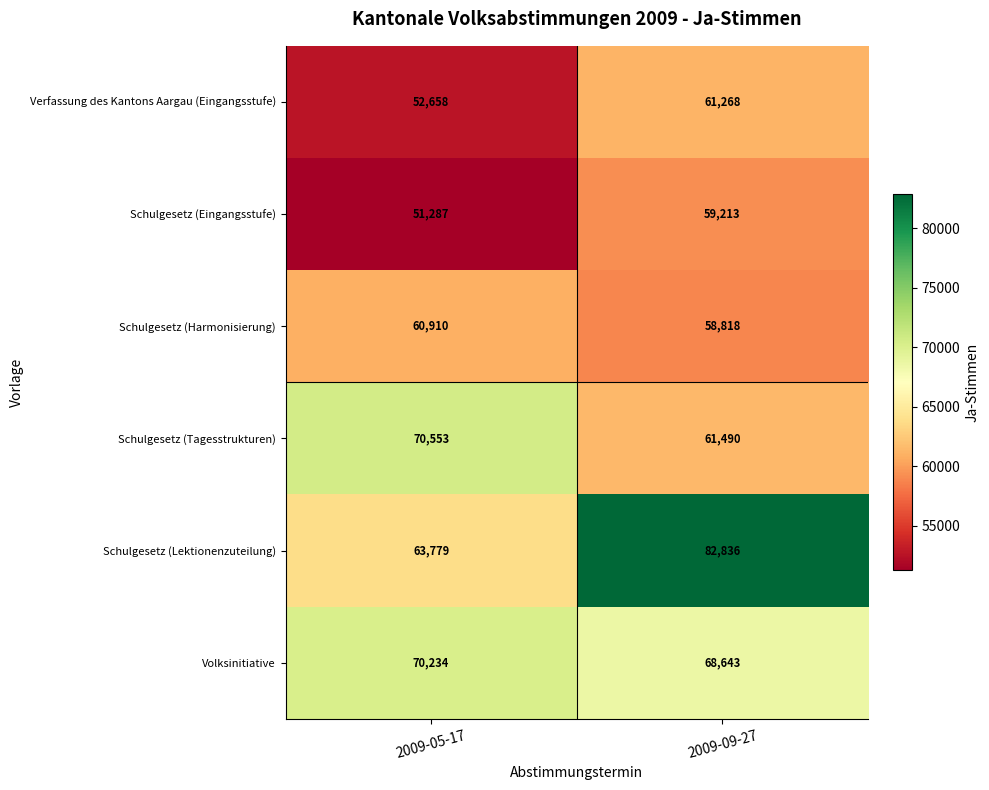

Reading right to left, list all the values displayed in this chart.

Verfassung des Kantons Aargau (Eingangsstufe): 61268	52658
Schulgesetz (Eingangsstufe): 59213	51287
Schulgesetz (Harmonisierung): 58818	60910
Schulgesetz (Tagesstrukturen): 61490	70553
Schulgesetz (Lektionenzuteilung): 82836	63779
Volksinitiative: 68643	70234